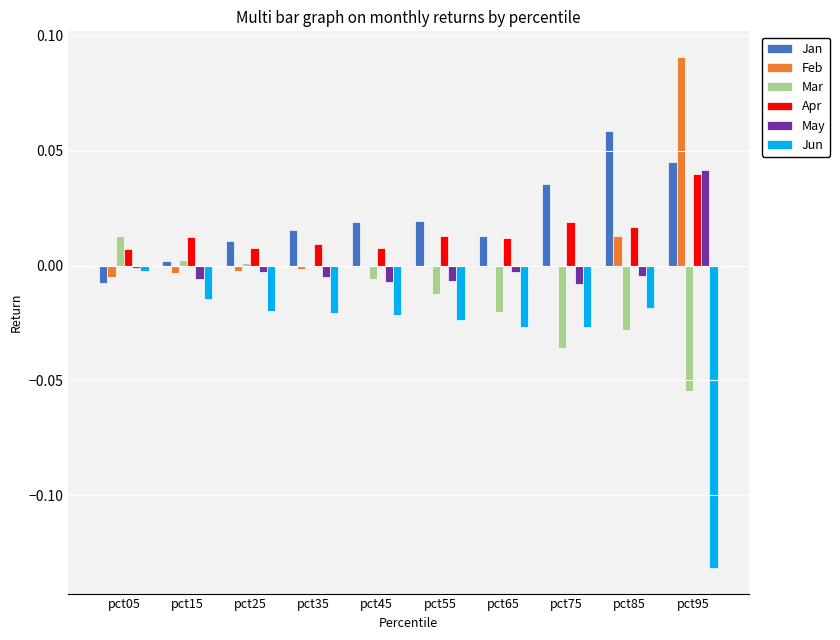

Which label corresponds to the largest value in the chart?

pct95